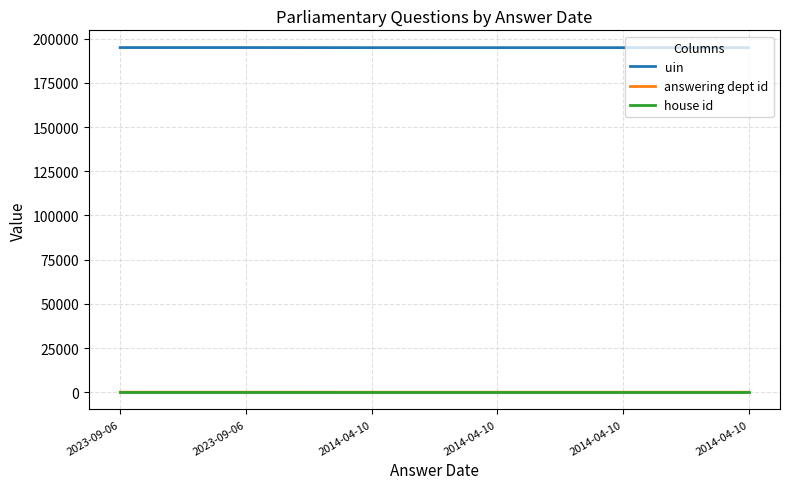

Which series has the largest range (max minus min)?

uin